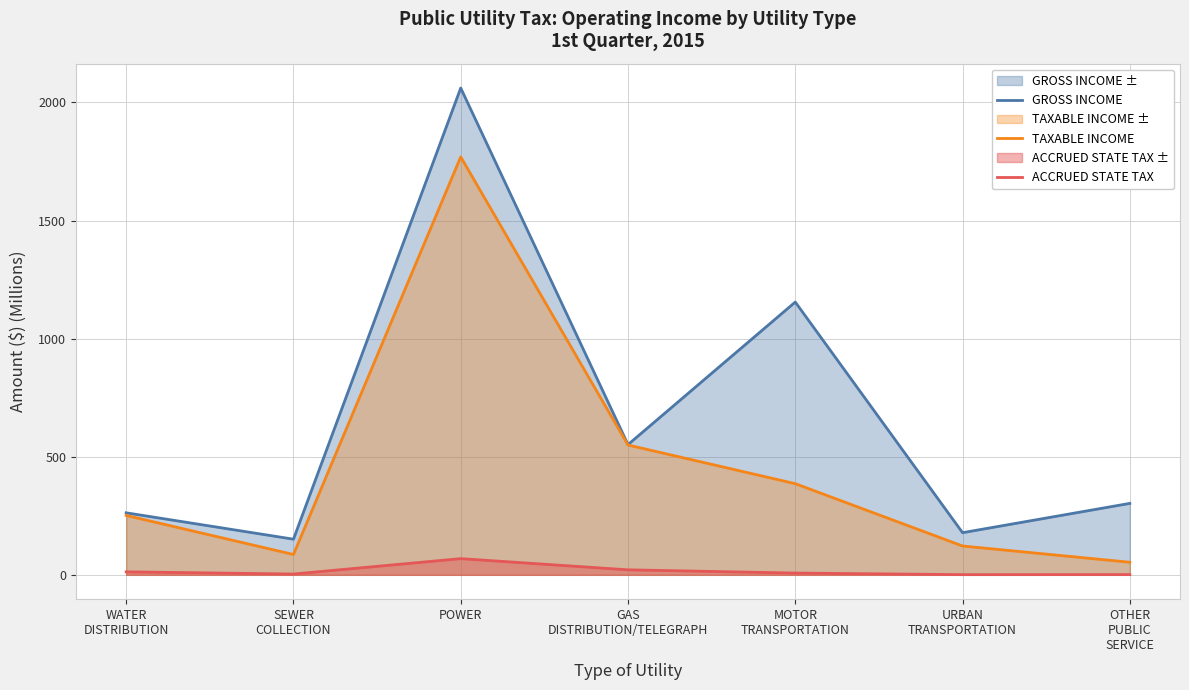

True or false: ACCRUED STATE TAX and GROSS INCOME intersect in this chart.

False